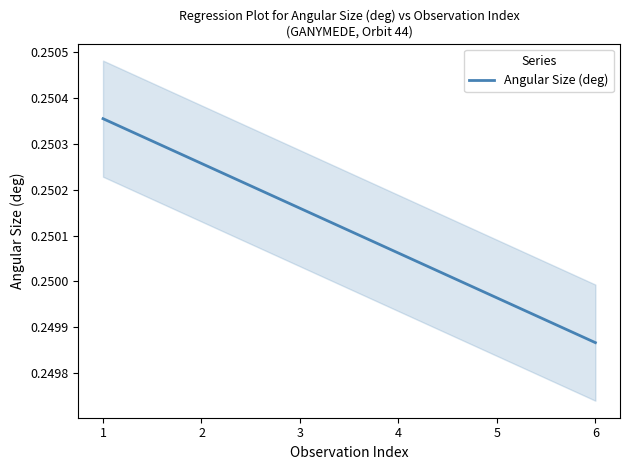

The Angular Size (deg) series shows 0.1 at 5. True or false?

False